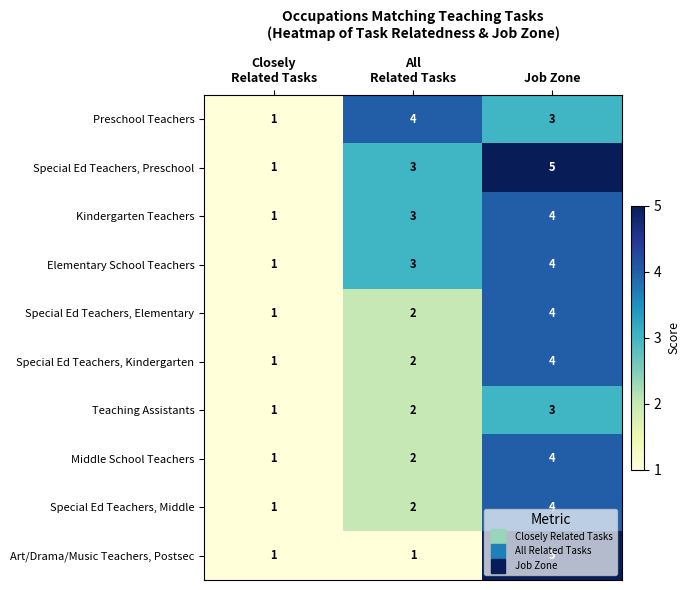

Which series has the largest total across all categories?

Special Ed Teachers, Preschool